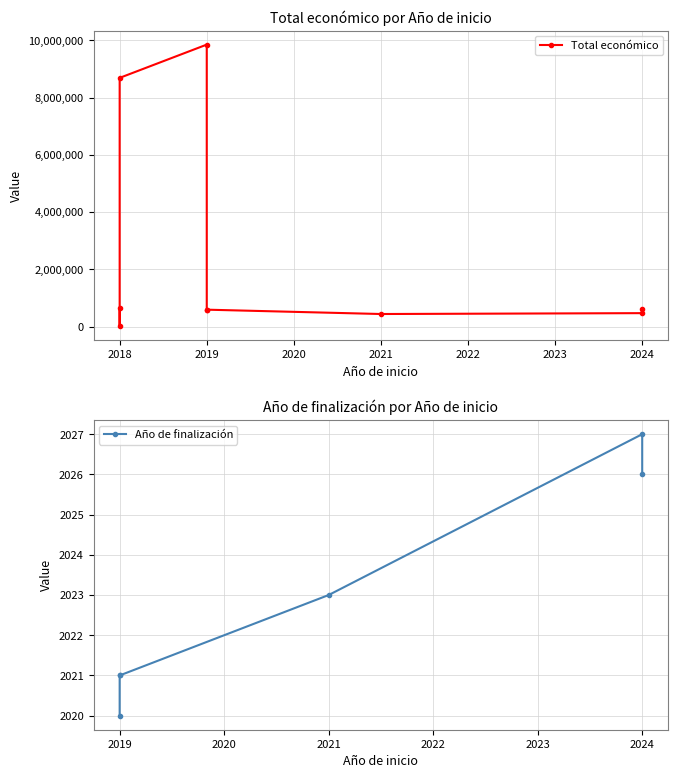

What is the difference between the Total económico values at 2024 and 2019?

121203.0